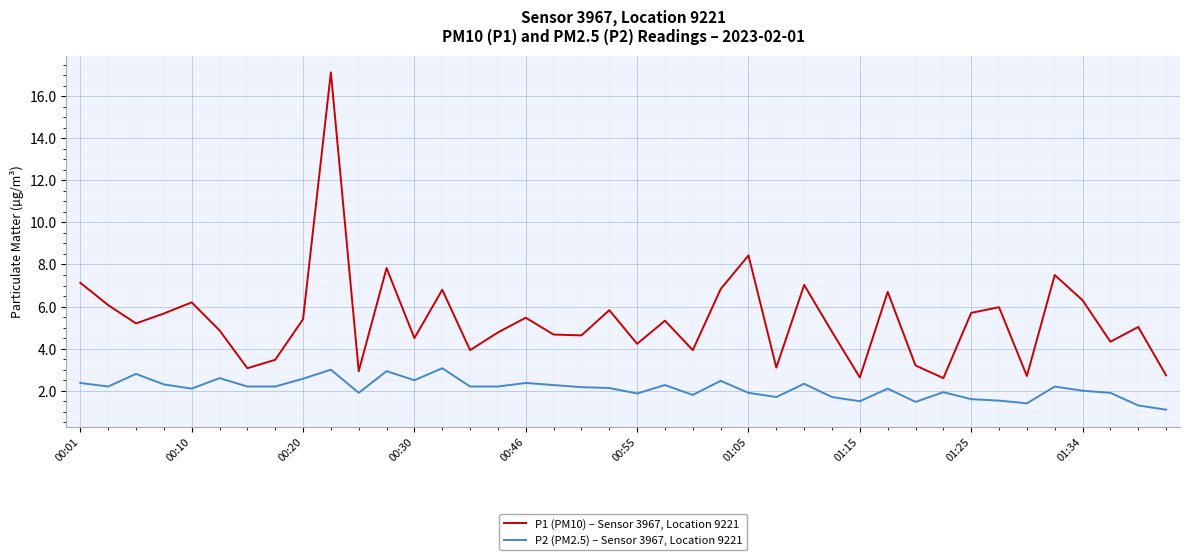

What is the difference between the maximum and second lowest values in the P1 (PM10) – Sensor 3967, Location 9221 series?

14.5